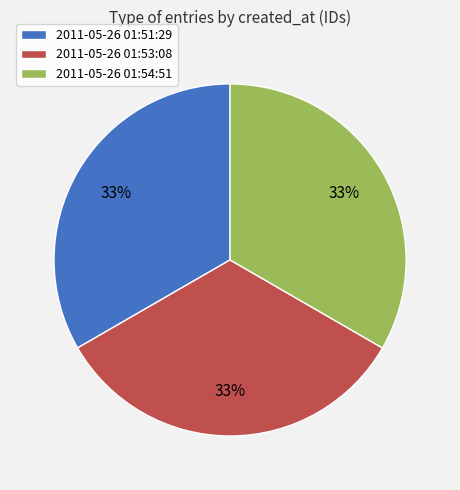

To the nearest percent, what portion does 2011-05-26 01:53:08 represent?

33%